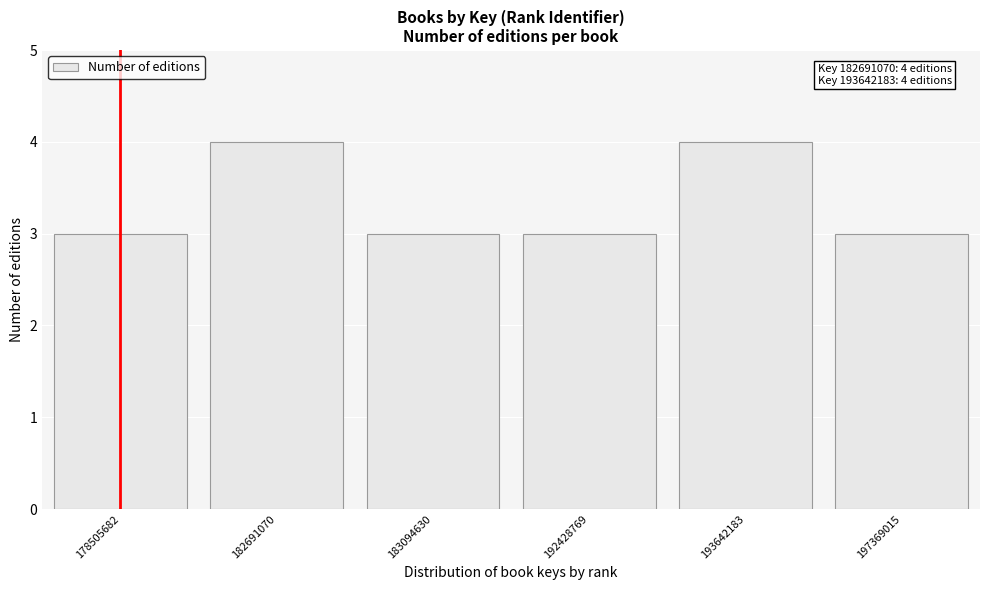

Reading left to right, what are all the values shown in this chart?

178505682=3	182691070=4	183094630=3	192428769=3	193642183=4	197369015=3